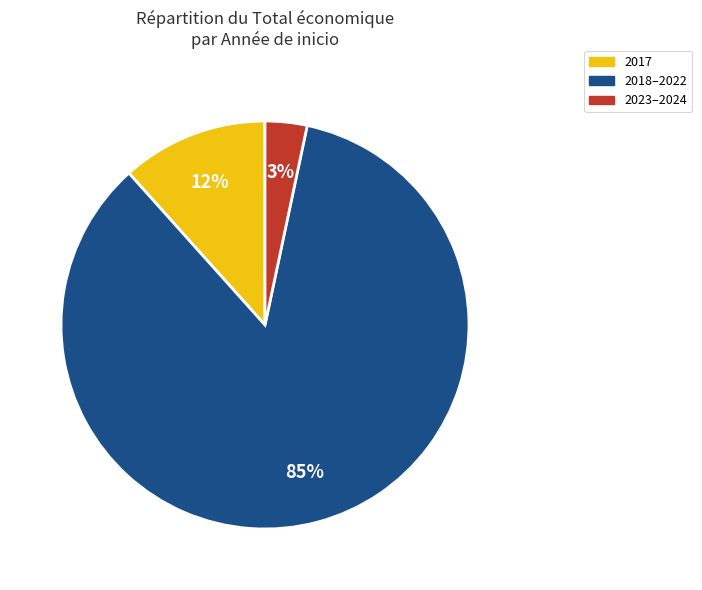

Is there any slice that represents more than half of the pie?

Yes